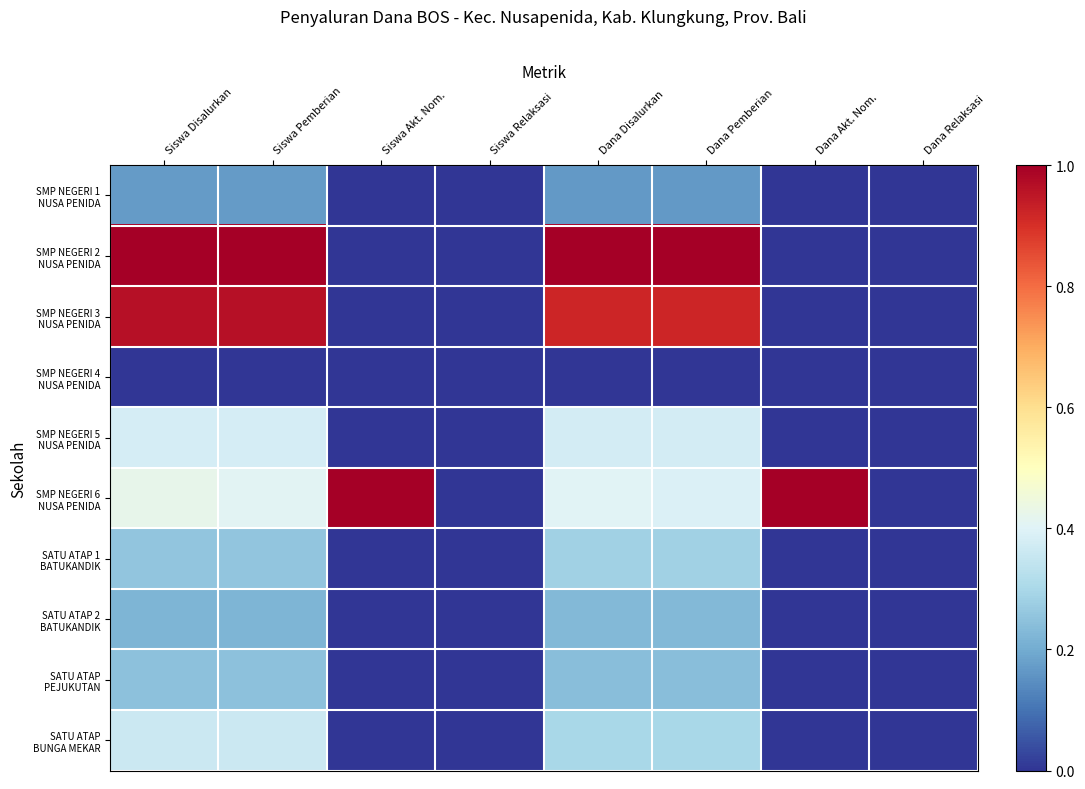

Which has a higher value, Siswa Relaksasi or Dana Pemberian?

Dana Pemberian